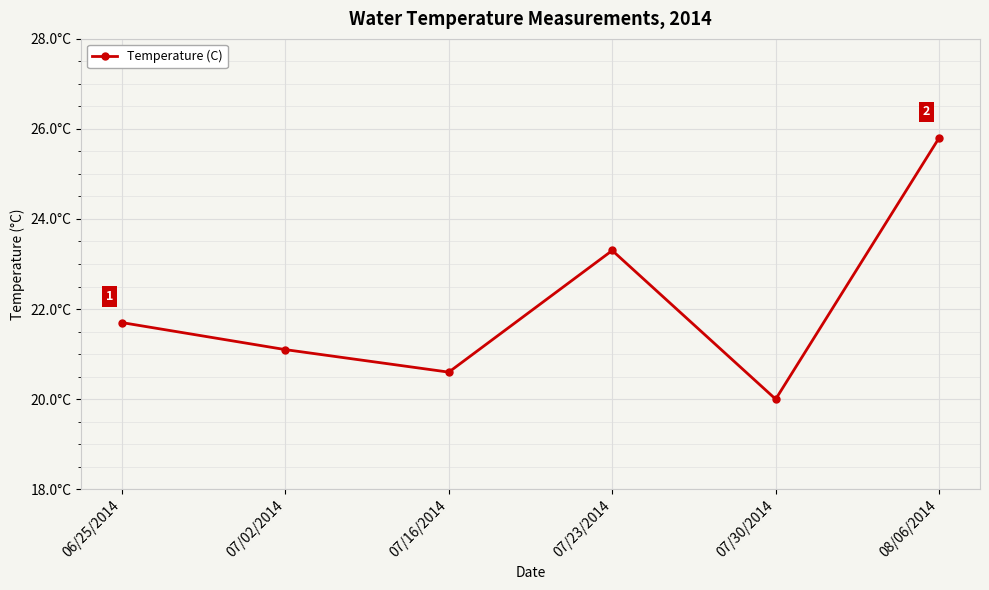

Read the value at 07/23/2014.

23.3